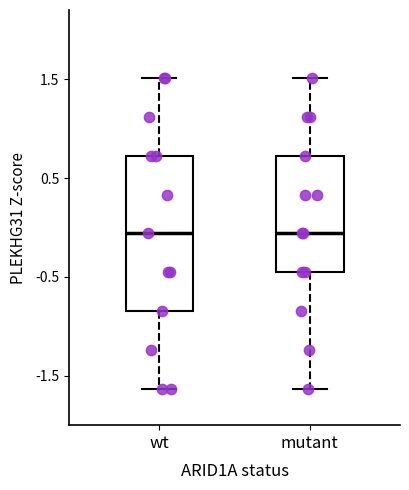

Reading left to right, transcribe this box plot: for each box, give where its median line is, the range the box spans, and where its two whiskers end, as read against the y-axis. The values are not printed on the chart, so give them approximately, as read against the axis.

wt: median -0.1, box -0.8 to 0.7, whiskers -1.6 to 1.5
mutant: median -0.1, box -0.5 to 0.7, whiskers -1.6 to 1.5